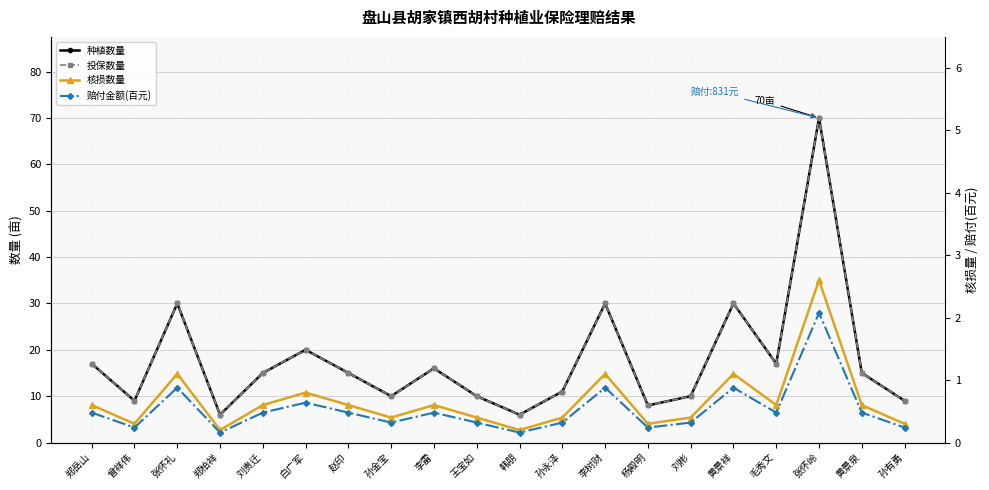

What value does the 投保数量 series have at 张怀礼?

30.0